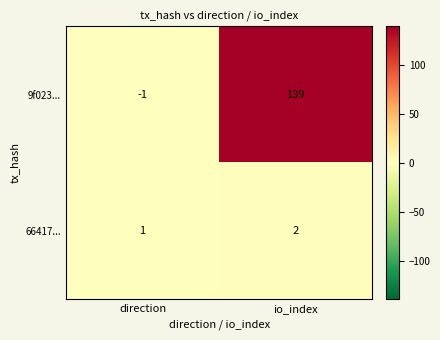

Which series has the widest spread of values?

9f023...